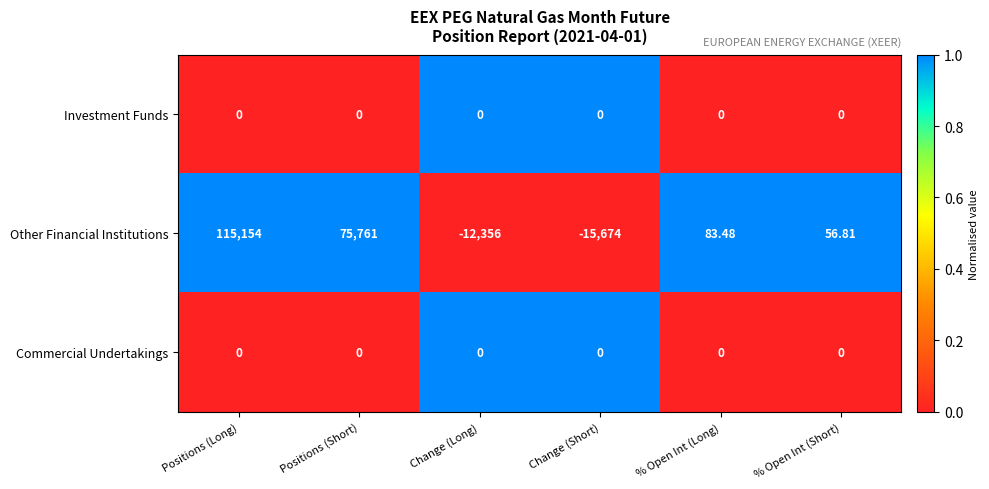

Which series has the largest total across all categories?

Other Financial Institutions